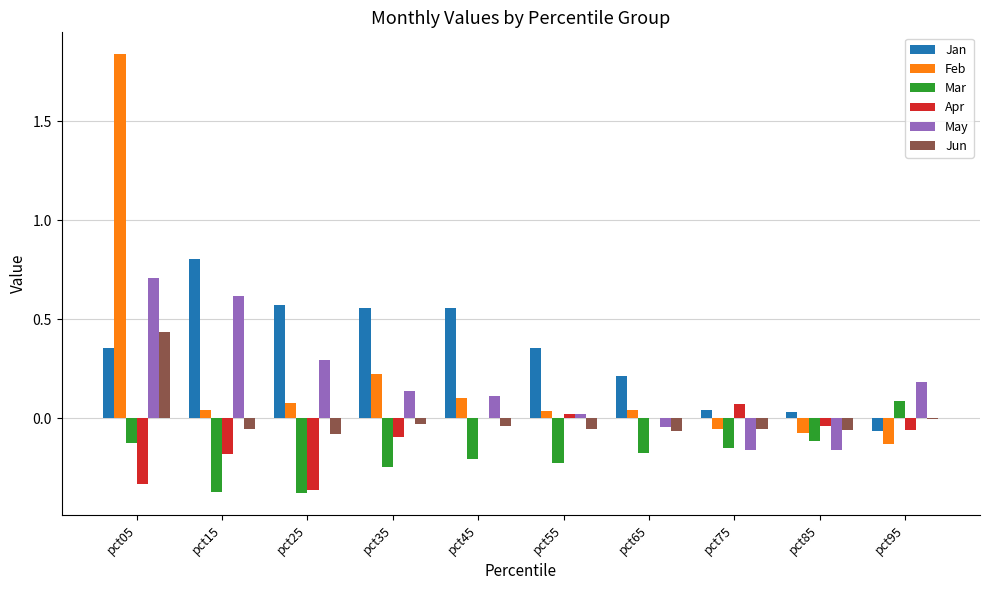

The Feb series shows -0.1 at pct75. True or false?

True